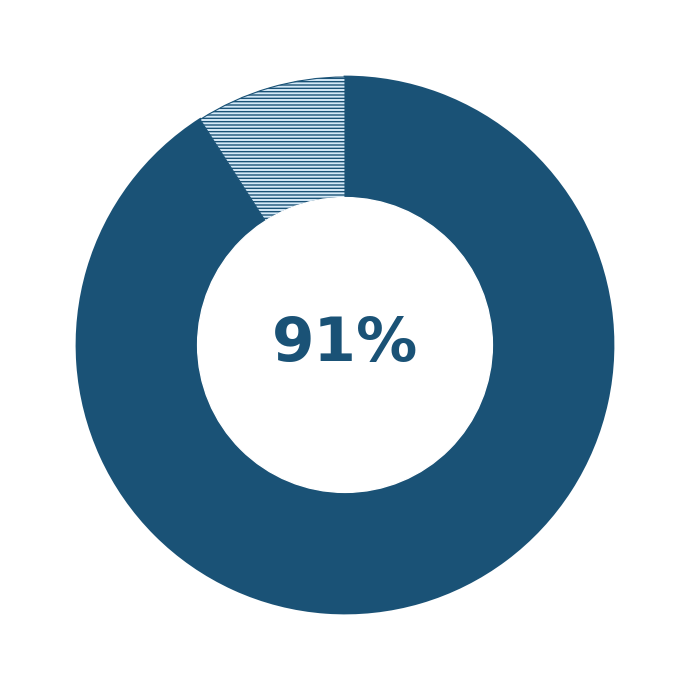

How many slices are in this pie chart?

2